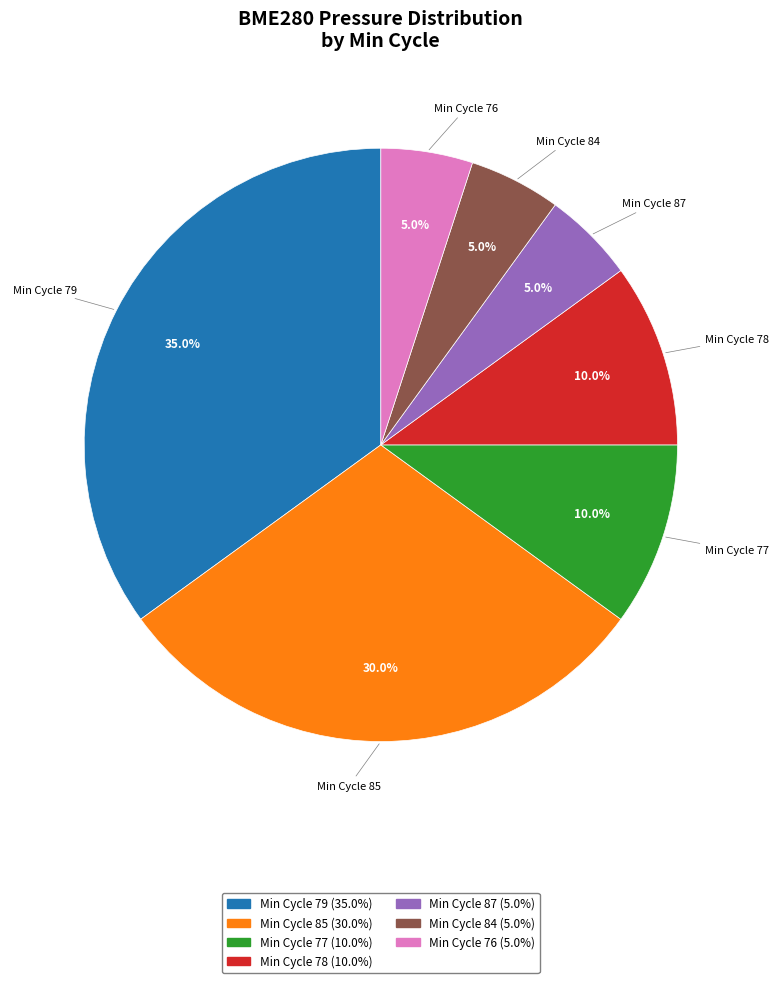

Count the number of slices in the pie.

7